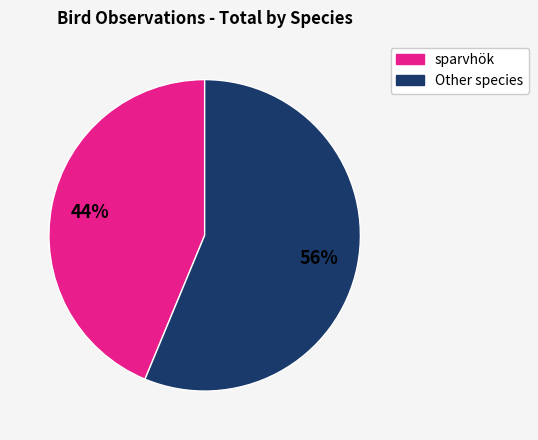

Is there any slice that represents more than half of the pie?

Yes